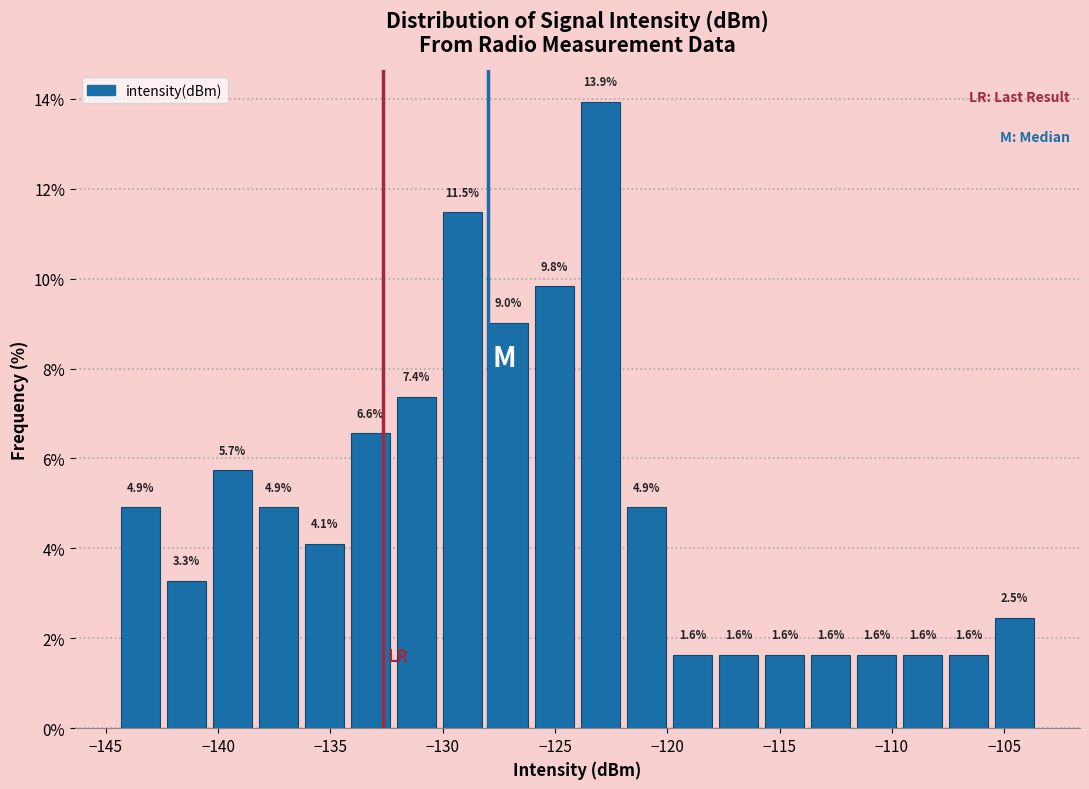

How tall is the bar that spans -128.10 to -126.05 on the x-axis? The bar edges are not printed on the chart, so give them approximately, as read against the axis.

9.0